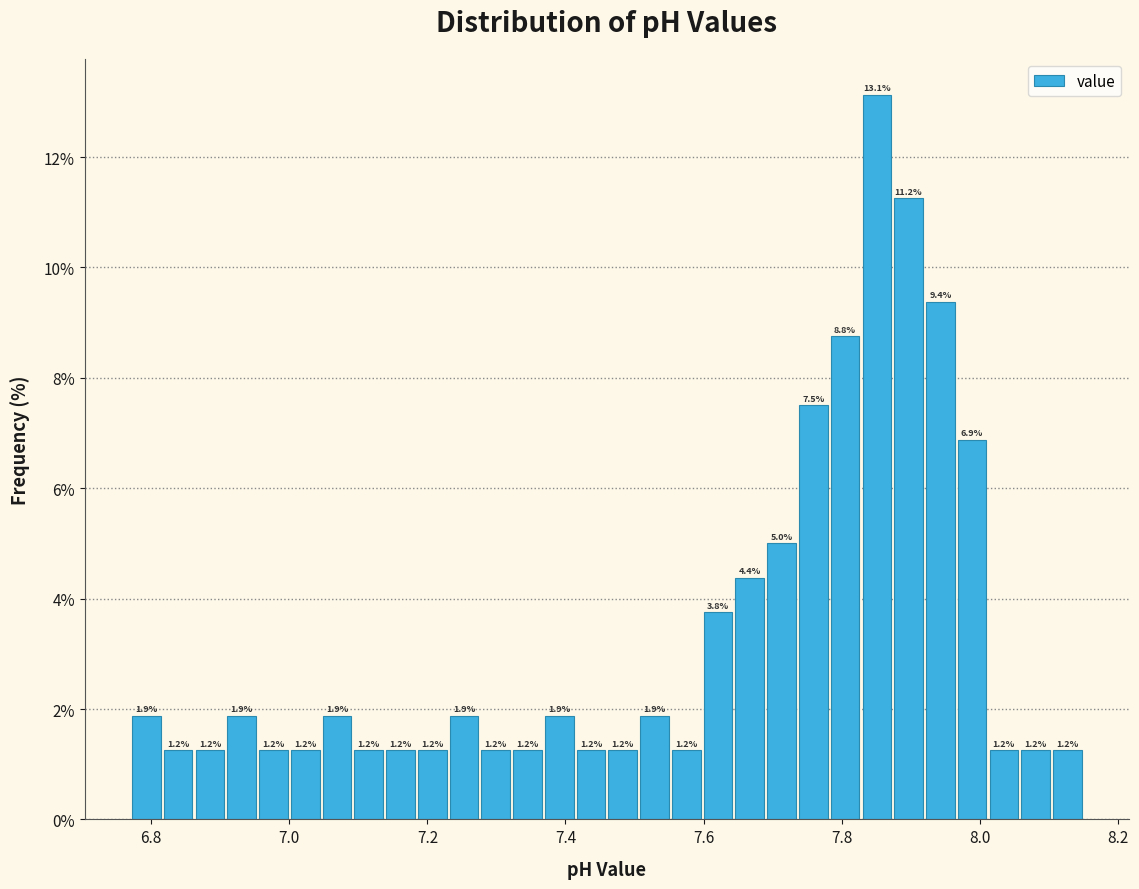

Read against the x-axis, roughly where is the centre of the tallest bar?

7.86